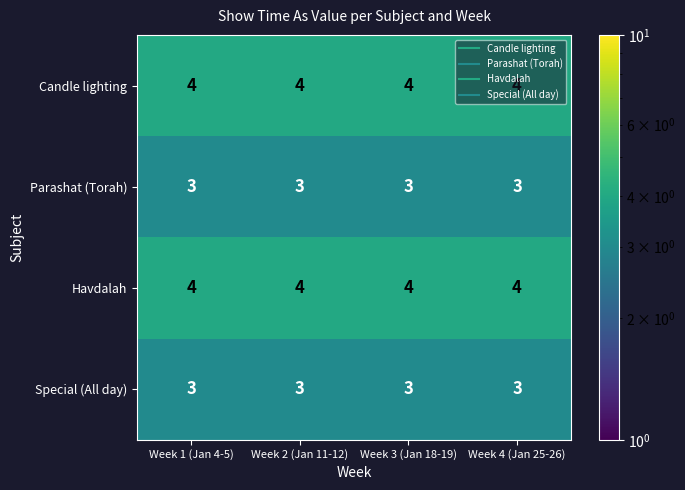

What is the smallest value displayed?

3